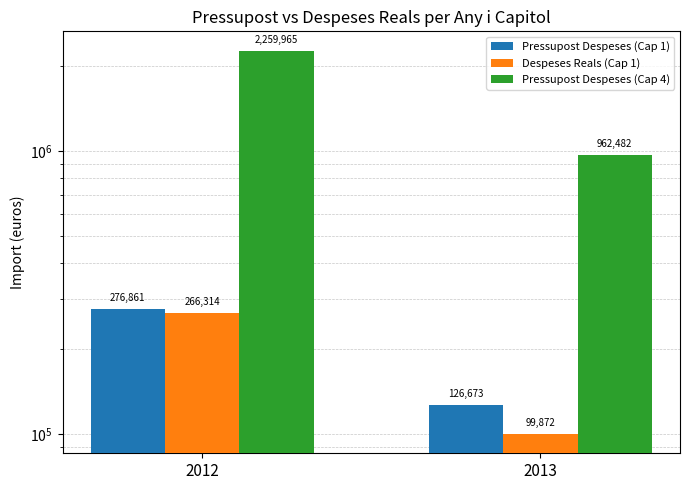

Reading left to right, transcribe all the data shown in this chart.

Pressupost Despeses (Cap 1): 276861.0	126673.0
Despeses Reals (Cap 1): 266314.0	99872.5
Pressupost Despeses (Cap 4): 2259965.0	962482.0